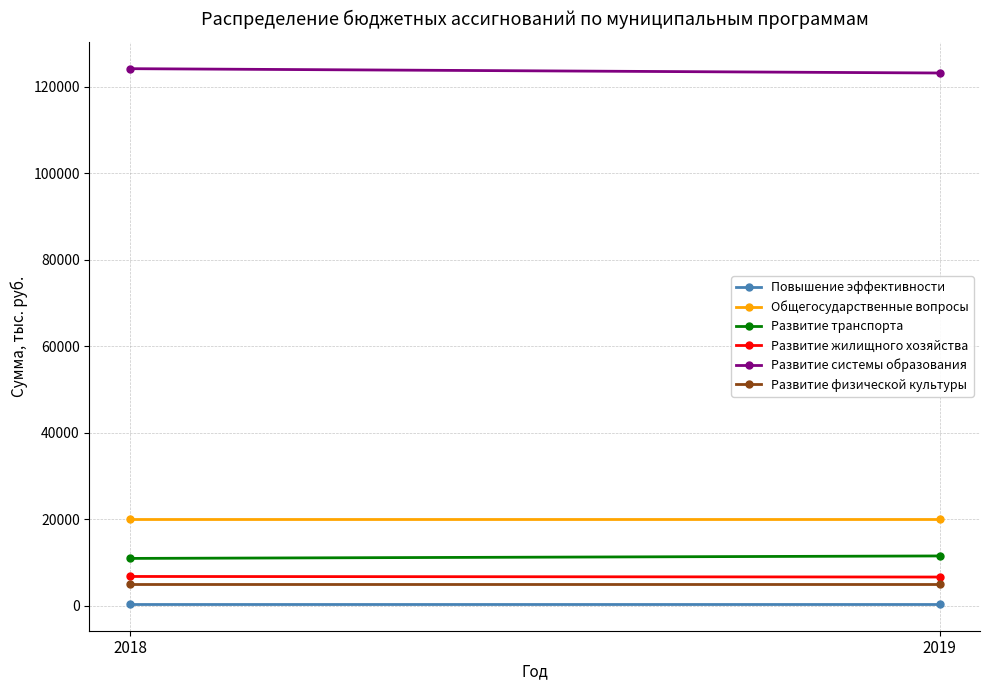

At which category does the chart reach its minimum across all series?

2018